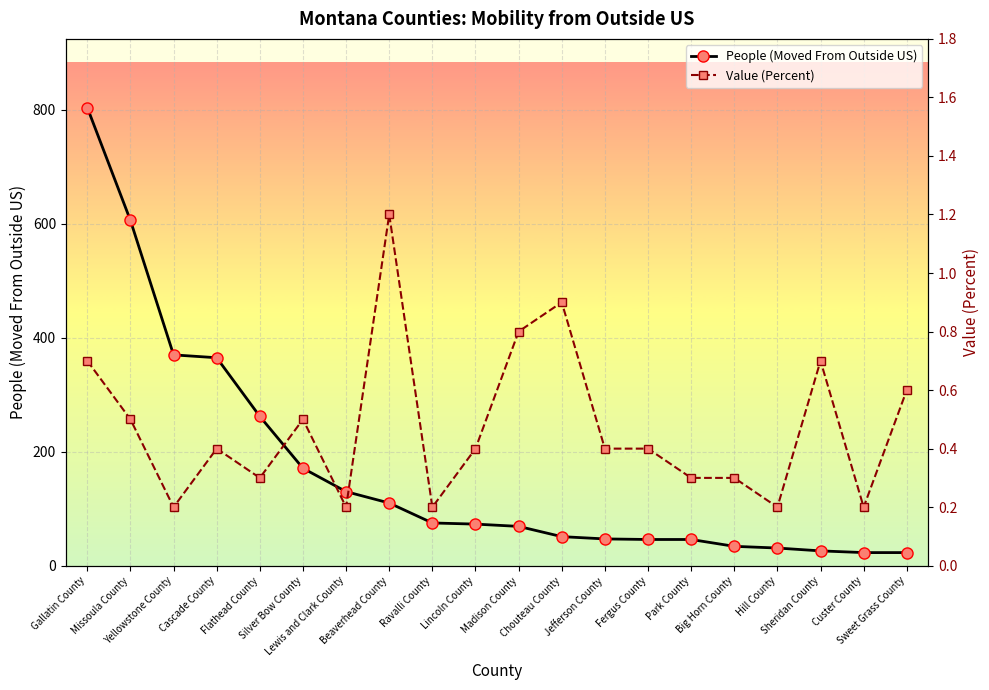

What are all the series names shown in the legend?

People (Moved From Outside US), Value (Percent)